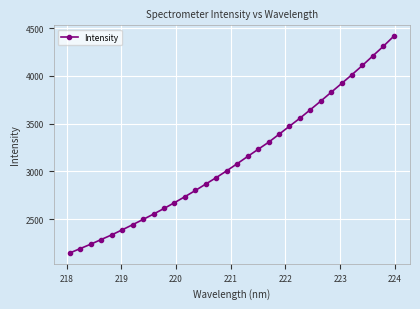

Reading right to left, list all the values displayed in this chart.

4415.7	4309.9	4210.2	4110.3	4013.7	3920.9	3828.6	3736.0	3645.9	3556.7	3473.2	3388.5	3305.2	3231.4	3156.8	3081.3	3007.0	2936.1	2868.9	2801.1	2736.2	2673.5	2612.9	2554.3	2498.2	2443.1	2389.2	2336.7	2288.2	2239.6	2193.7	2147.7